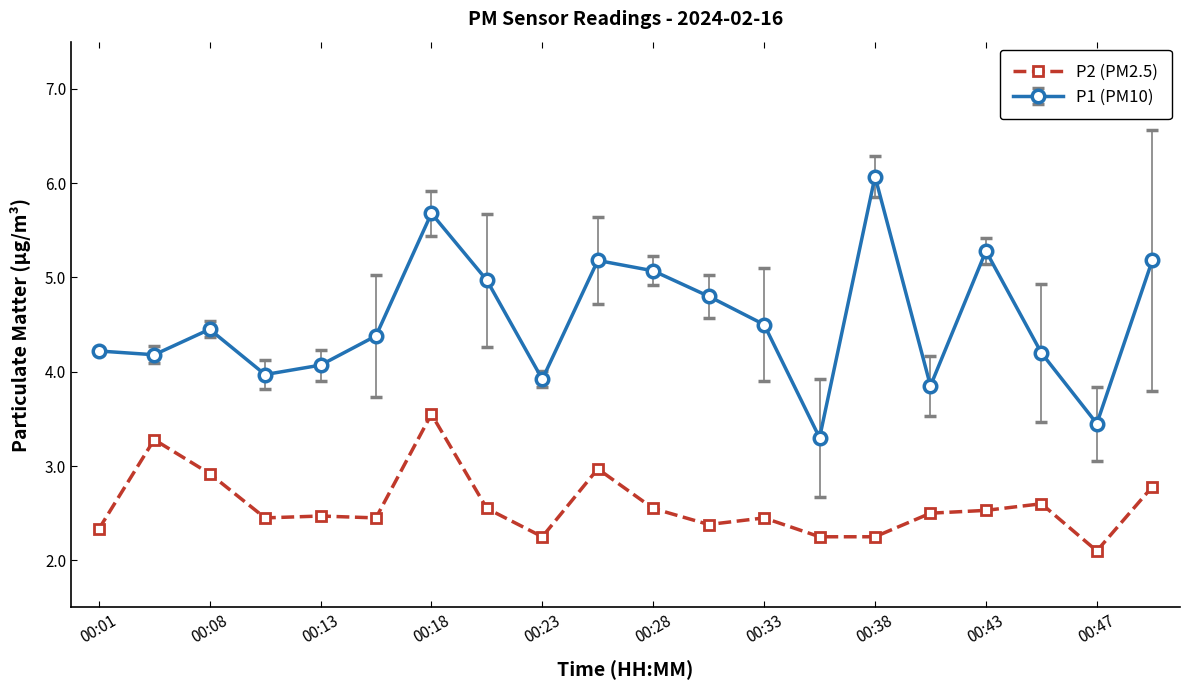

How many lines are shown in the chart?

2